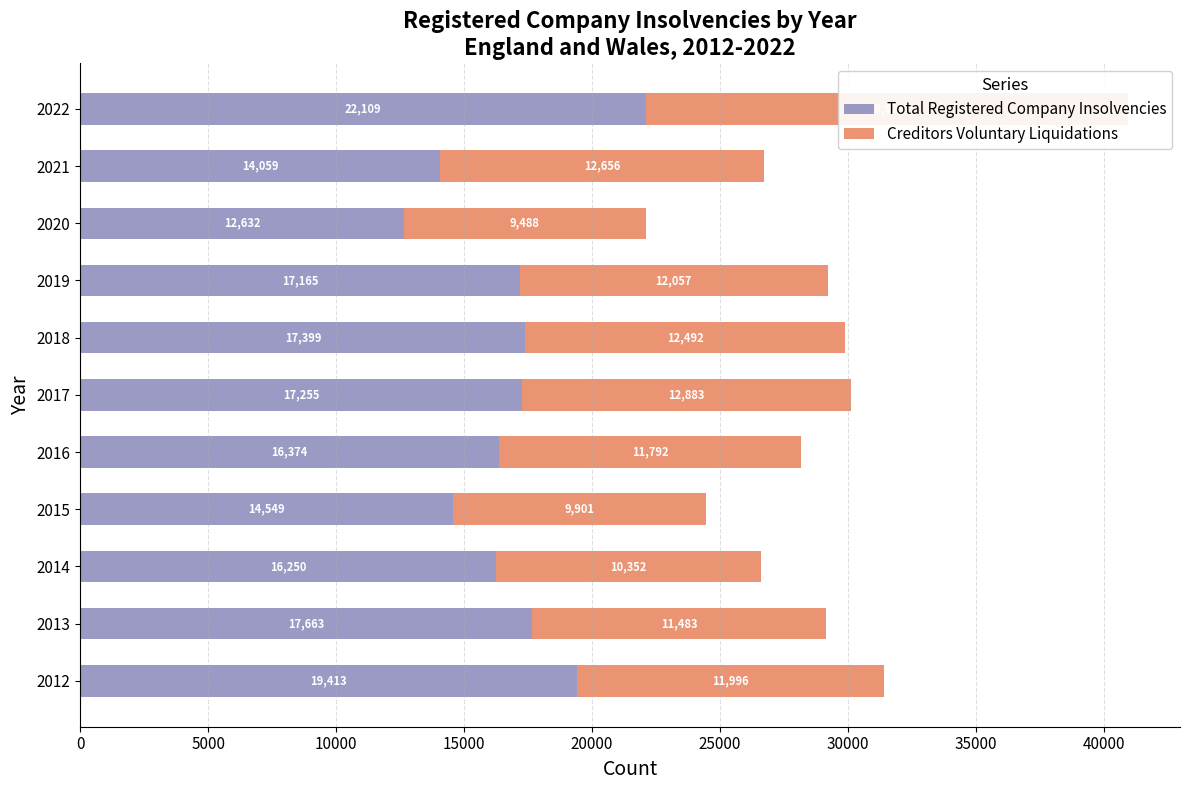

What is the value of the Creditors Voluntary Liquidations bar at the 7th from the left?

12492